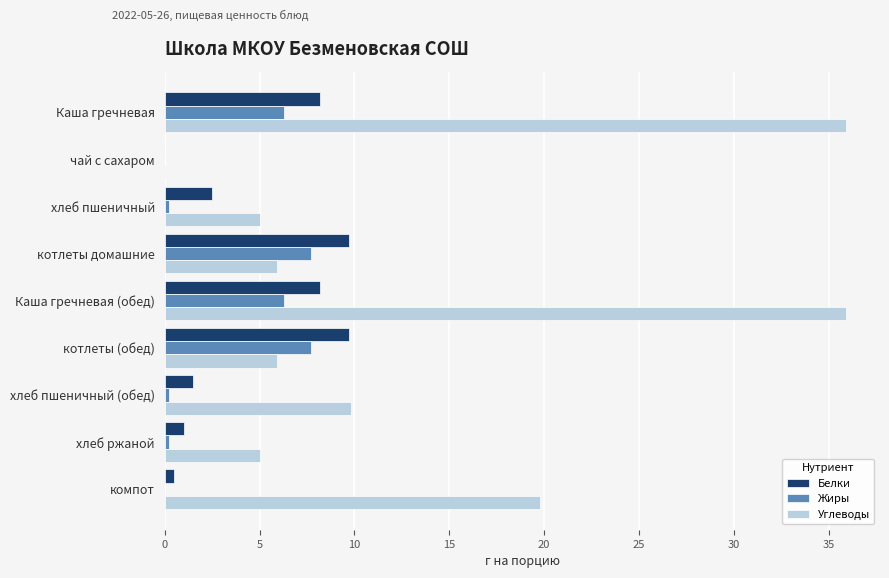

What is the highest value of the Белки series?

9.7